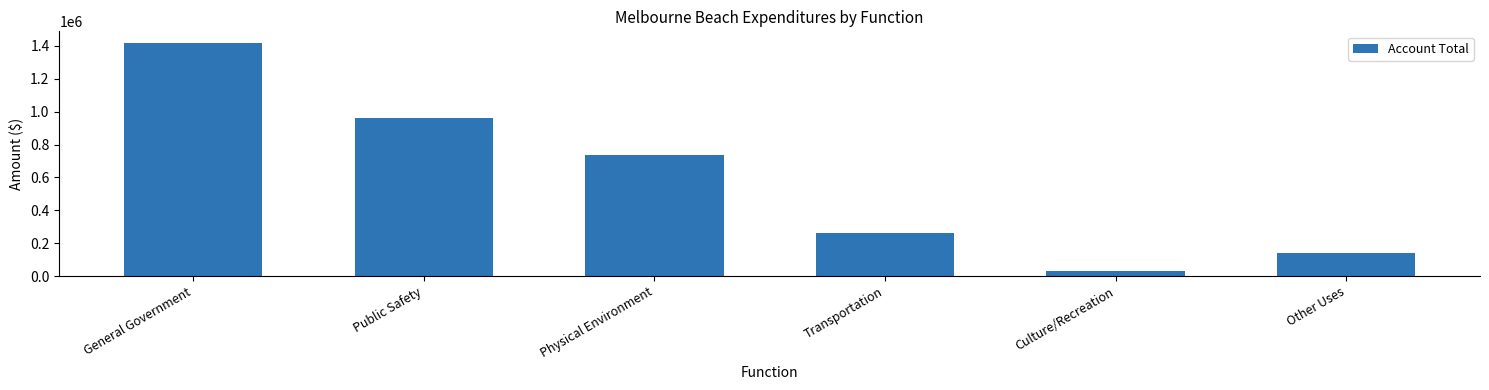

What is the label of the 4th bar from the left?

Transportation